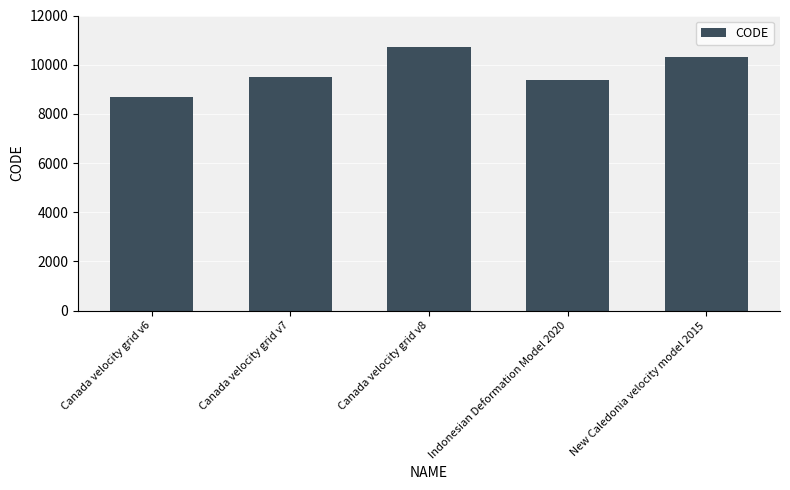

What is the sum of the values at Canada velocity grid v7 and Canada velocity grid v8?

20190